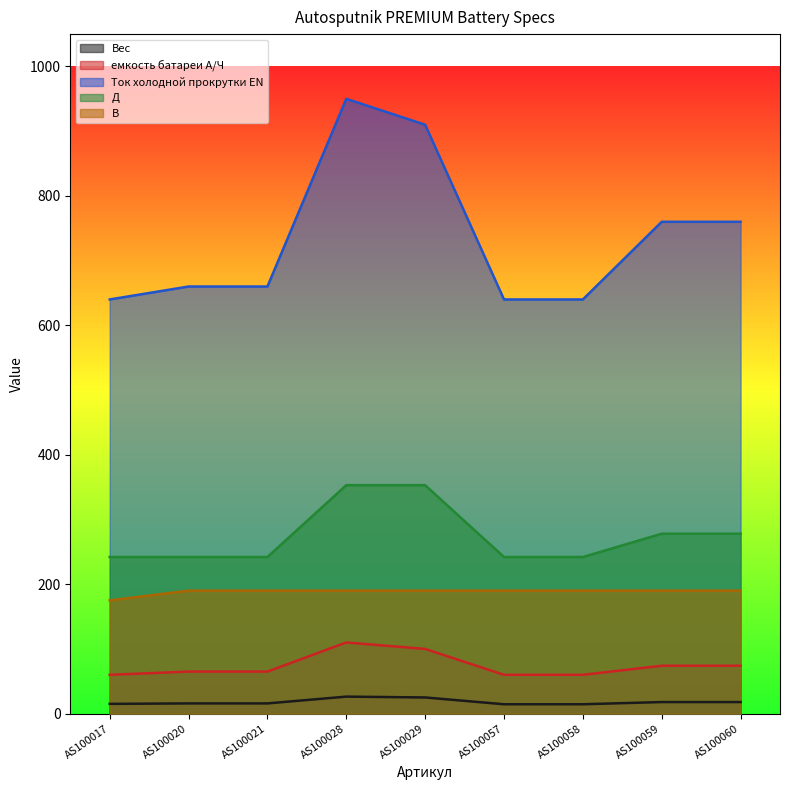

At AS100057, list the series in order from largest to smallest.

Ток холодной прокрутки EN, Д, В, емкость батареи А/Ч, Вес